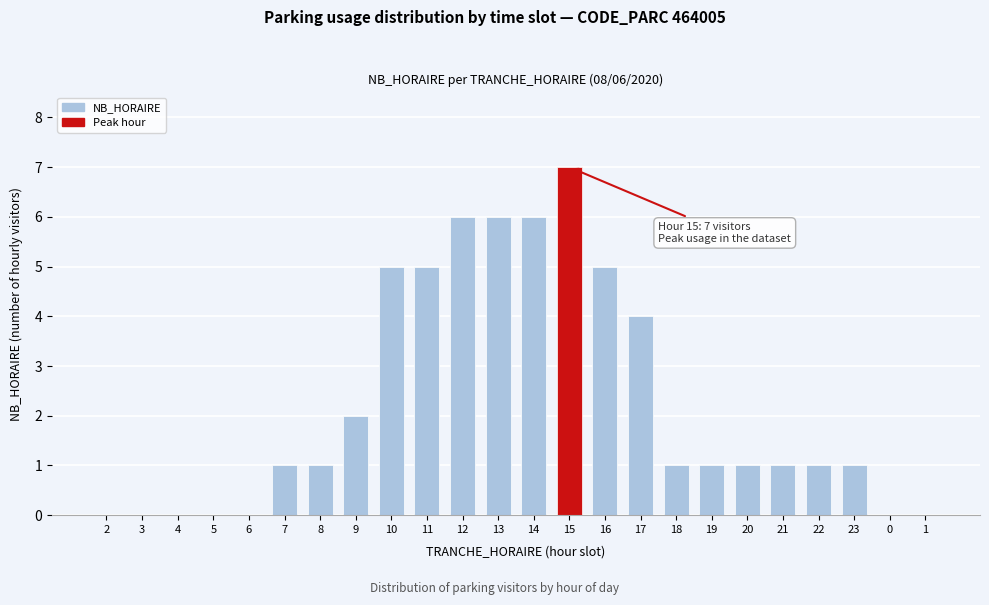

Reading left to right, transcribe all the data shown in this chart.

2=0	3=0	4=0	5=0	6=0	7=1	8=1	9=2	10=5	11=5	12=6	13=6	14=6	15=7	16=5	17=4	18=1	19=1	20=1	21=1	22=1	23=1	0=0	1=0